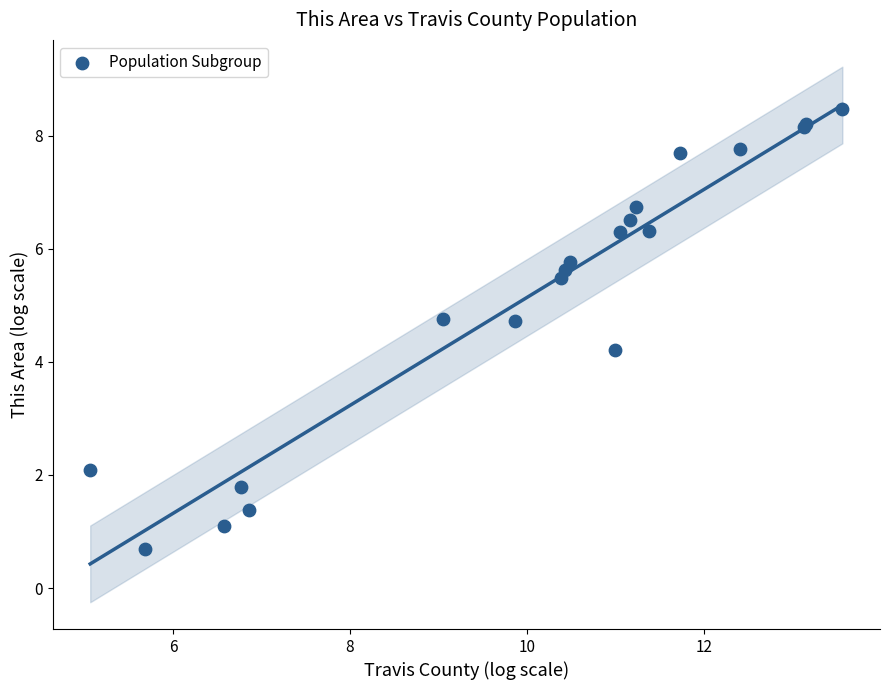

What Y value in the scatter plot is closest to 4?

4.2